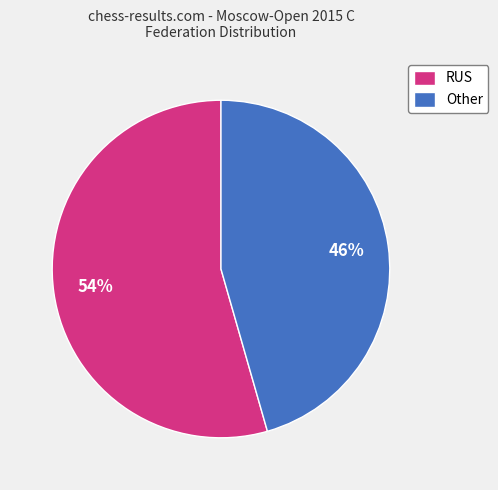

Which category has the biggest portion of the pie?

RUS